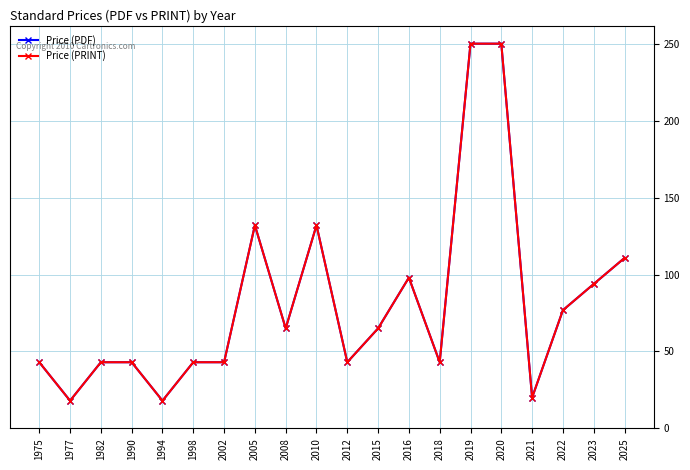

What is the approximate value of Price (PRINT) at 2018?

43.0